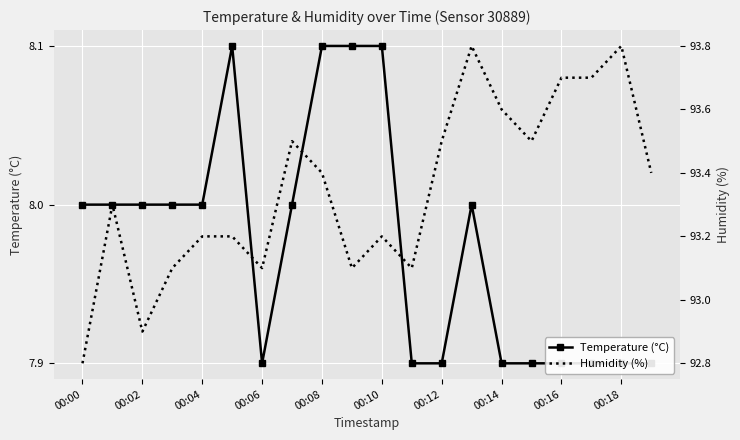

What are all the series names shown in the legend?

Temperature (°C), Humidity (%)